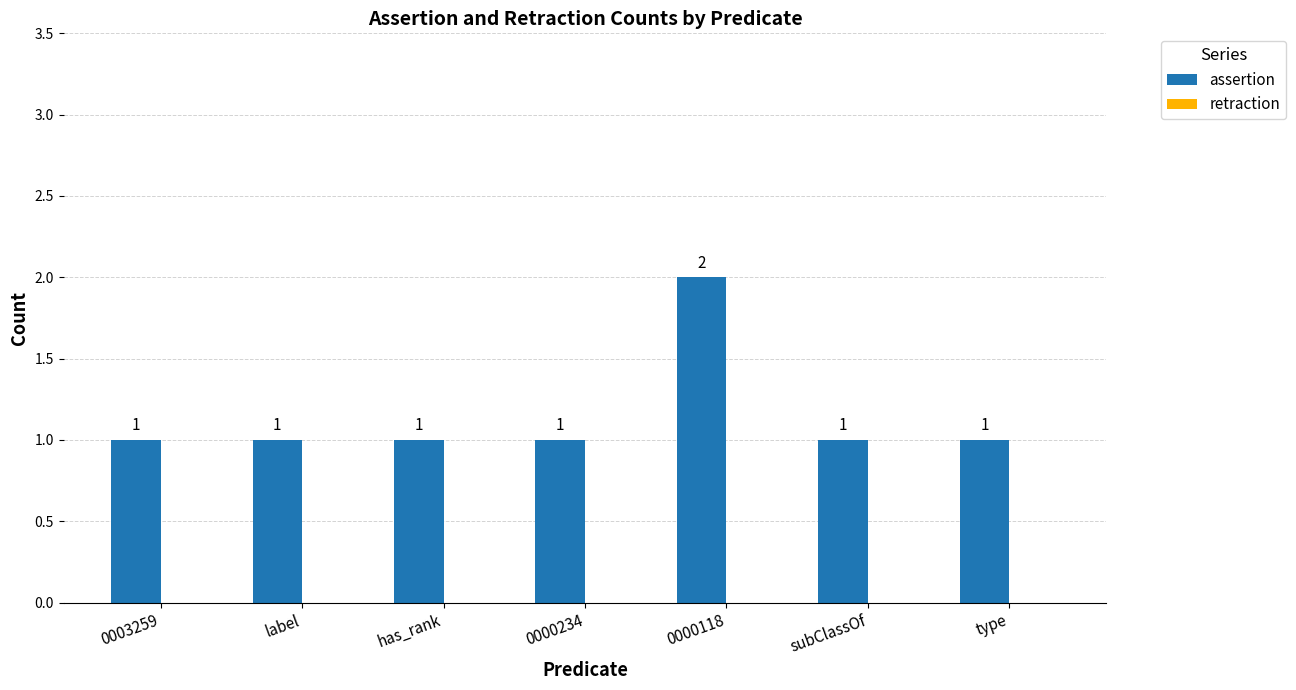

Does the chart contain any negative values?

No